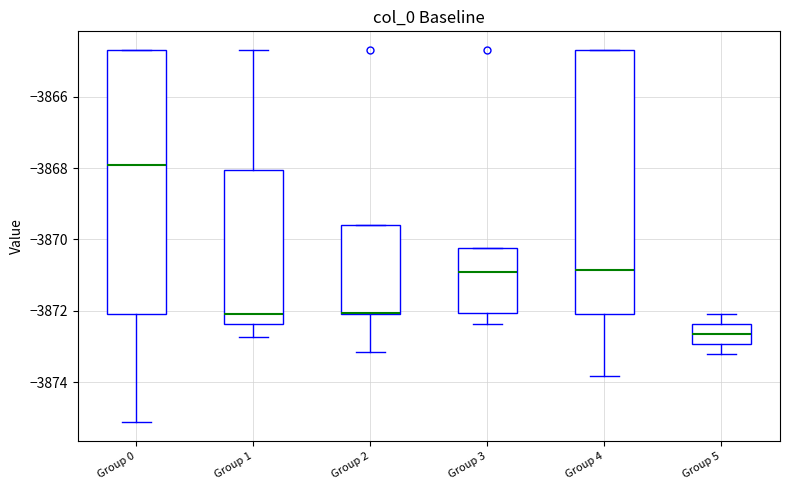

Reading left to right, read every box against the y-axis: the position of its median line, the range the box covers, and the ends of its whiskers. The values are not printed on the chart, so give them approximately, as read against the axis.

Group 0: median -3868.0, box -3872.0 to -3864.6, whiskers -3875.2 to -3864.6
Group 1: median -3872.0, box -3872.4 to -3868.0, whiskers -3872.8 to -3864.6
Group 2: median -3872.0 (drawn on the box's lower edge), box -3872.0 to -3869.6, whiskers -3873.2 to -3869.6
Group 3: median -3871.0, box -3872.0 to -3870.2, whiskers -3872.4 to -3870.2
Group 4: median -3870.8, box -3872.0 to -3864.6, whiskers -3873.8 to -3864.6
Group 5: median -3872.6, box -3873.0 to -3872.4, whiskers -3873.2 to -3872.0